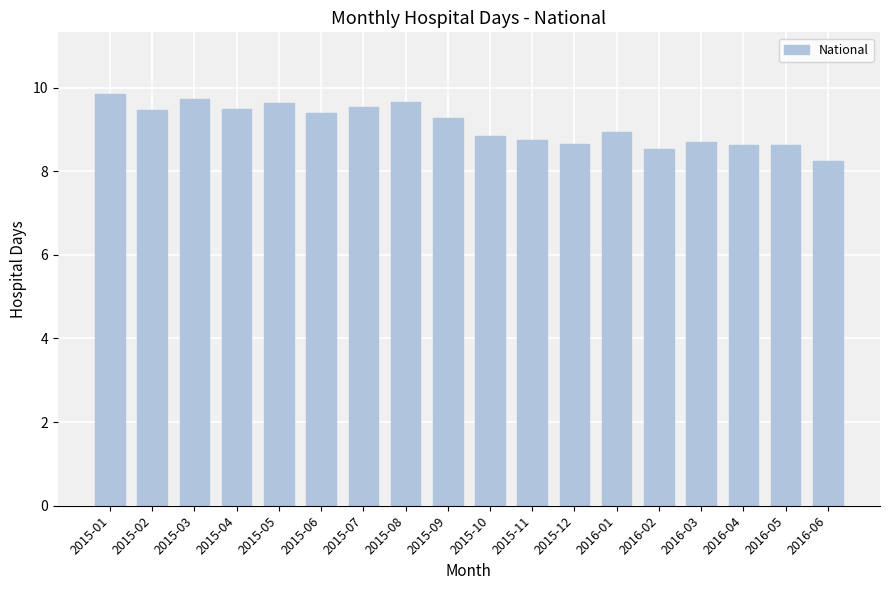

What is the label of the 2nd bar from the right?

2016-05